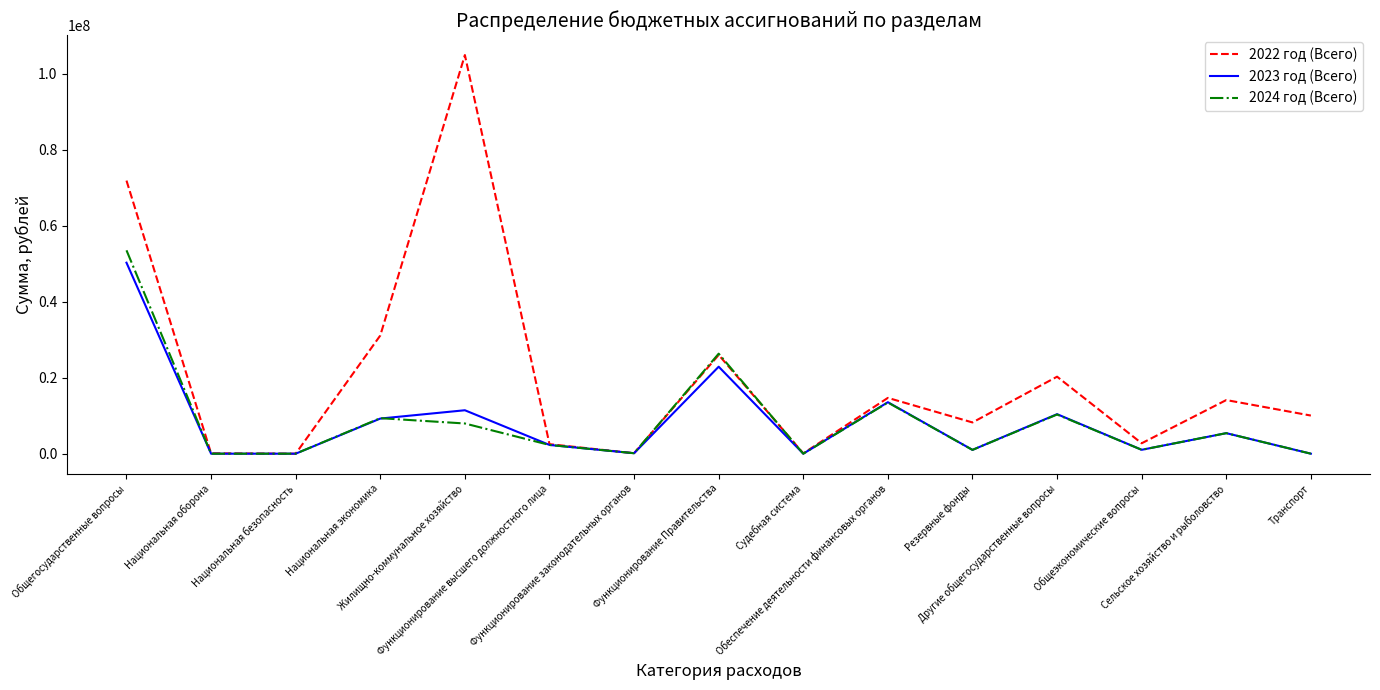

Which series has the largest range (max minus min)?

2022 год (Всего)